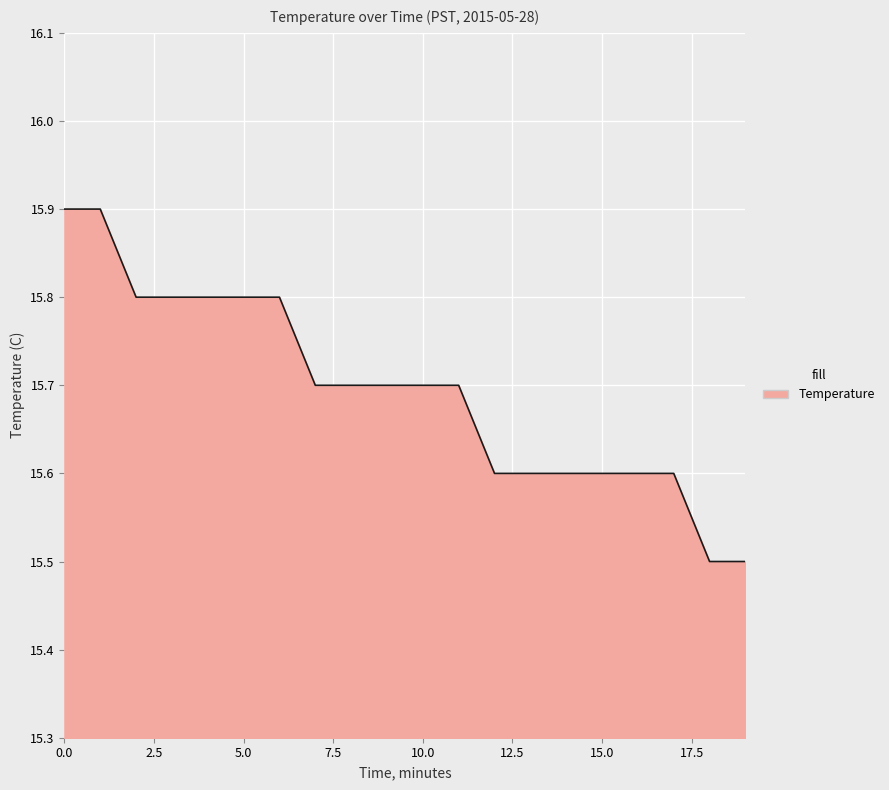

Reading right to left, what are all the values shown in this chart?

15.5	15.5	15.6	15.6	15.6	15.6	15.6	15.6	15.7	15.7	15.7	15.7	15.7	15.8	15.8	15.8	15.8	15.8	15.9	15.9